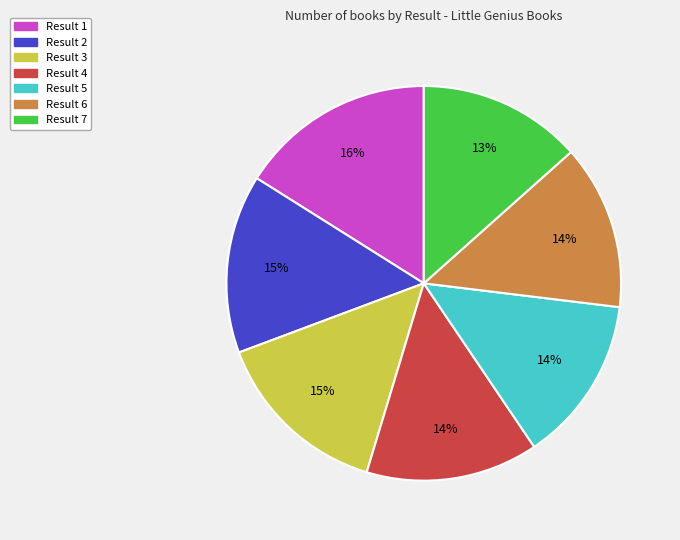

Is there any slice that represents more than half of the pie?

No